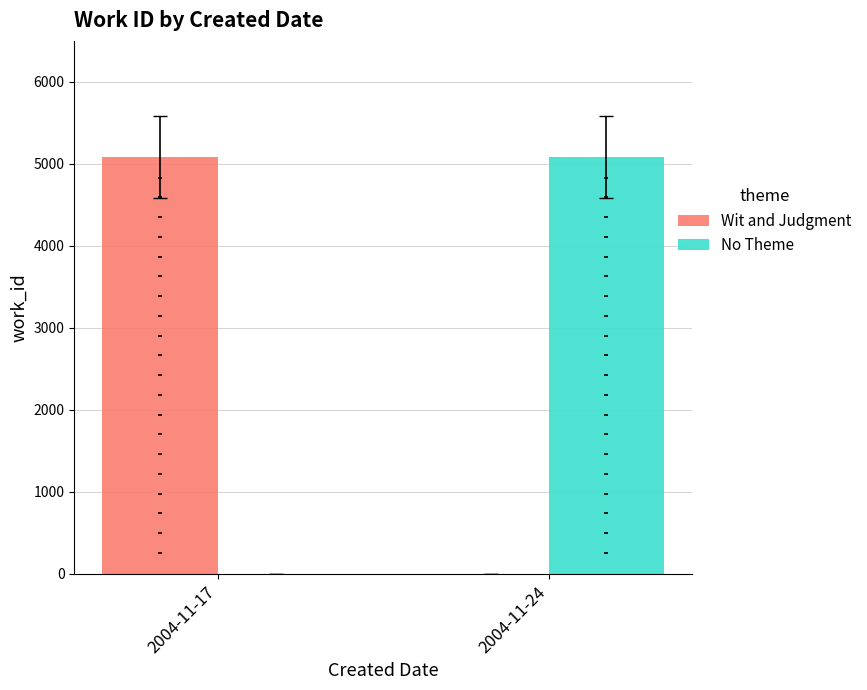

Which series has the largest total across all categories?

Wit and Judgment